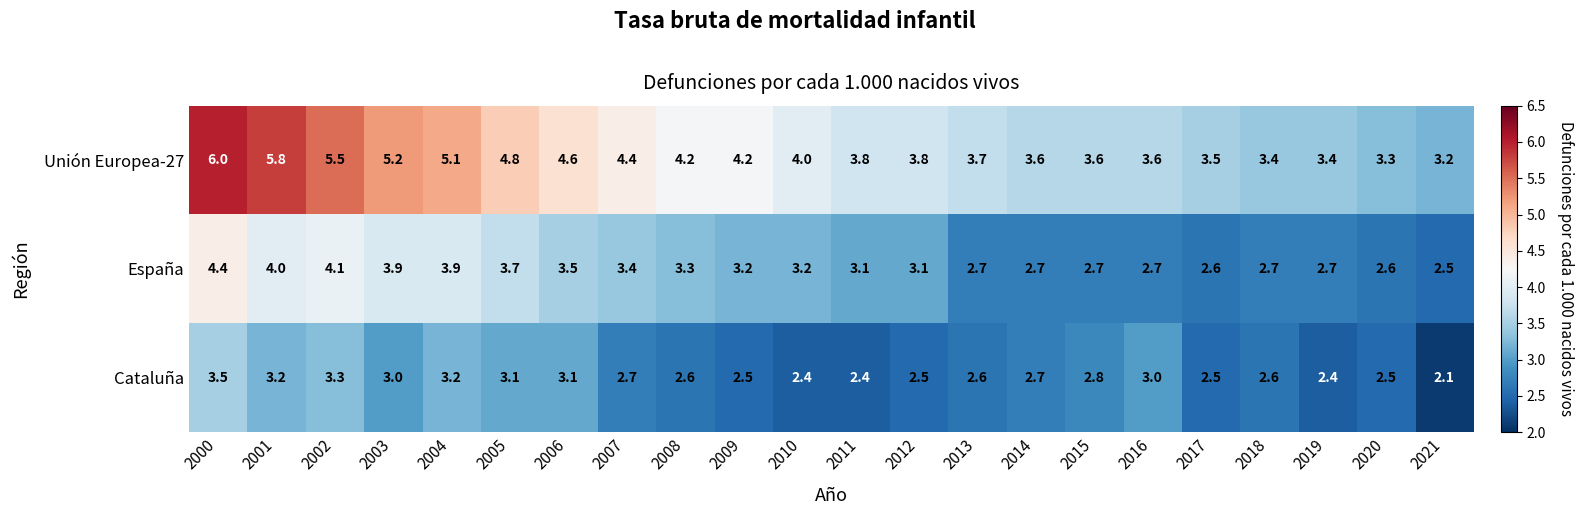

What is the spread (max minus min) of values at 2020?

0.8